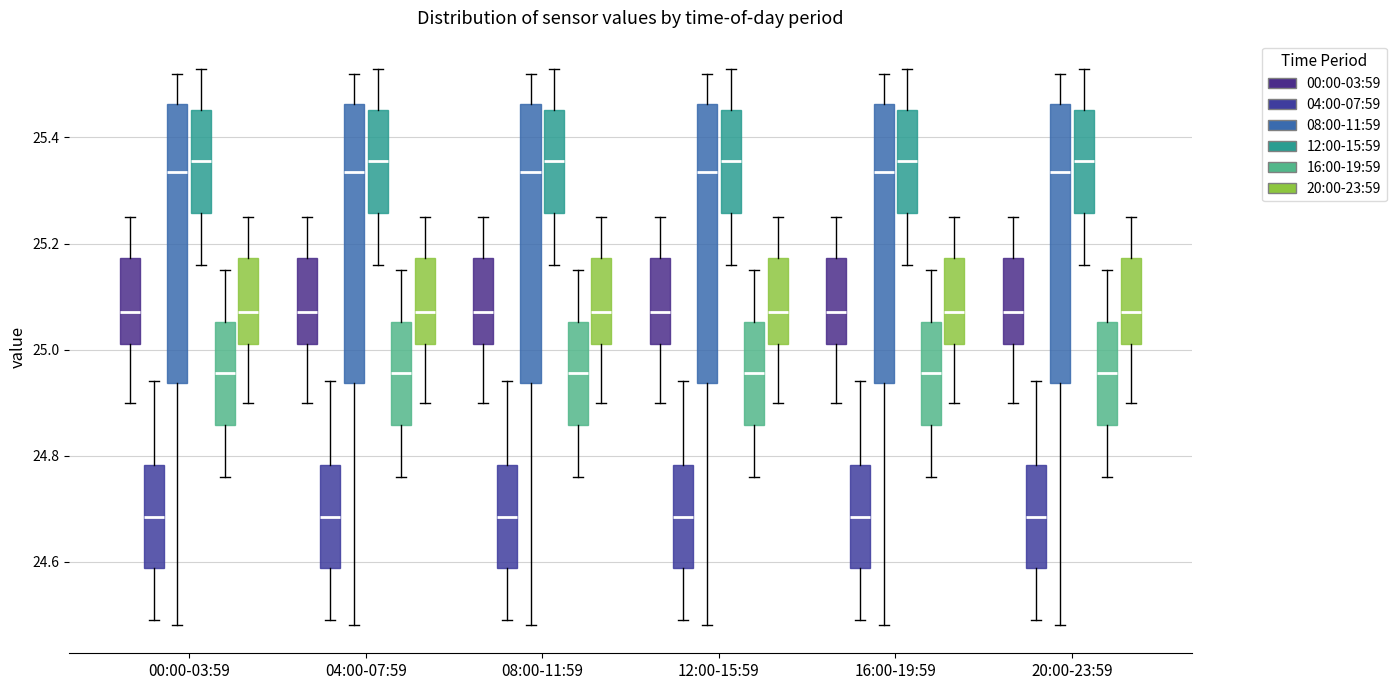

Reading left to right, transcribe this box plot: for each box, give where its median line is, the range the box spans, and where its two whiskers end, as read against the y-axis. The values are not printed on the chart, so give them approximately, as read against the axis.

00:00-03:59 (00:00-03:59): median 25.08, box 25.02 to 25.18, whiskers 24.90 to 25.26
00:00-03:59 (04:00-07:59): median 24.68, box 24.58 to 24.78, whiskers 24.50 to 24.94
00:00-03:59 (08:00-11:59): median 25.34, box 24.94 to 25.46, whiskers 24.48 to 25.52
00:00-03:59 (12:00-15:59): median 25.36, box 25.26 to 25.46, whiskers 25.16 to 25.54
00:00-03:59 (16:00-19:59): median 24.96, box 24.86 to 25.06, whiskers 24.76 to 25.16
00:00-03:59 (20:00-23:59): median 25.08, box 25.02 to 25.18, whiskers 24.90 to 25.26
04:00-07:59 (00:00-03:59): median 25.08, box 25.02 to 25.18, whiskers 24.90 to 25.26
04:00-07:59 (04:00-07:59): median 24.68, box 24.58 to 24.78, whiskers 24.50 to 24.94
04:00-07:59 (08:00-11:59): median 25.34, box 24.94 to 25.46, whiskers 24.48 to 25.52
04:00-07:59 (12:00-15:59): median 25.36, box 25.26 to 25.46, whiskers 25.16 to 25.54
04:00-07:59 (16:00-19:59): median 24.96, box 24.86 to 25.06, whiskers 24.76 to 25.16
04:00-07:59 (20:00-23:59): median 25.08, box 25.02 to 25.18, whiskers 24.90 to 25.26
08:00-11:59 (00:00-03:59): median 25.08, box 25.02 to 25.18, whiskers 24.90 to 25.26
08:00-11:59 (04:00-07:59): median 24.68, box 24.58 to 24.78, whiskers 24.50 to 24.94
08:00-11:59 (08:00-11:59): median 25.34, box 24.94 to 25.46, whiskers 24.48 to 25.52
08:00-11:59 (12:00-15:59): median 25.36, box 25.26 to 25.46, whiskers 25.16 to 25.54
08:00-11:59 (16:00-19:59): median 24.96, box 24.86 to 25.06, whiskers 24.76 to 25.16
08:00-11:59 (20:00-23:59): median 25.08, box 25.02 to 25.18, whiskers 24.90 to 25.26
12:00-15:59 (00:00-03:59): median 25.08, box 25.02 to 25.18, whiskers 24.90 to 25.26
12:00-15:59 (04:00-07:59): median 24.68, box 24.58 to 24.78, whiskers 24.50 to 24.94
12:00-15:59 (08:00-11:59): median 25.34, box 24.94 to 25.46, whiskers 24.48 to 25.52
12:00-15:59 (12:00-15:59): median 25.36, box 25.26 to 25.46, whiskers 25.16 to 25.54
12:00-15:59 (16:00-19:59): median 24.96, box 24.86 to 25.06, whiskers 24.76 to 25.16
12:00-15:59 (20:00-23:59): median 25.08, box 25.02 to 25.18, whiskers 24.90 to 25.26
16:00-19:59 (00:00-03:59): median 25.08, box 25.02 to 25.18, whiskers 24.90 to 25.26
16:00-19:59 (04:00-07:59): median 24.68, box 24.58 to 24.78, whiskers 24.50 to 24.94
16:00-19:59 (08:00-11:59): median 25.34, box 24.94 to 25.46, whiskers 24.48 to 25.52
16:00-19:59 (12:00-15:59): median 25.36, box 25.26 to 25.46, whiskers 25.16 to 25.54
16:00-19:59 (16:00-19:59): median 24.96, box 24.86 to 25.06, whiskers 24.76 to 25.16
16:00-19:59 (20:00-23:59): median 25.08, box 25.02 to 25.18, whiskers 24.90 to 25.26
20:00-23:59 (00:00-03:59): median 25.08, box 25.02 to 25.18, whiskers 24.90 to 25.26
20:00-23:59 (04:00-07:59): median 24.68, box 24.58 to 24.78, whiskers 24.50 to 24.94
20:00-23:59 (08:00-11:59): median 25.34, box 24.94 to 25.46, whiskers 24.48 to 25.52
20:00-23:59 (12:00-15:59): median 25.36, box 25.26 to 25.46, whiskers 25.16 to 25.54
20:00-23:59 (16:00-19:59): median 24.96, box 24.86 to 25.06, whiskers 24.76 to 25.16
20:00-23:59 (20:00-23:59): median 25.08, box 25.02 to 25.18, whiskers 24.90 to 25.26